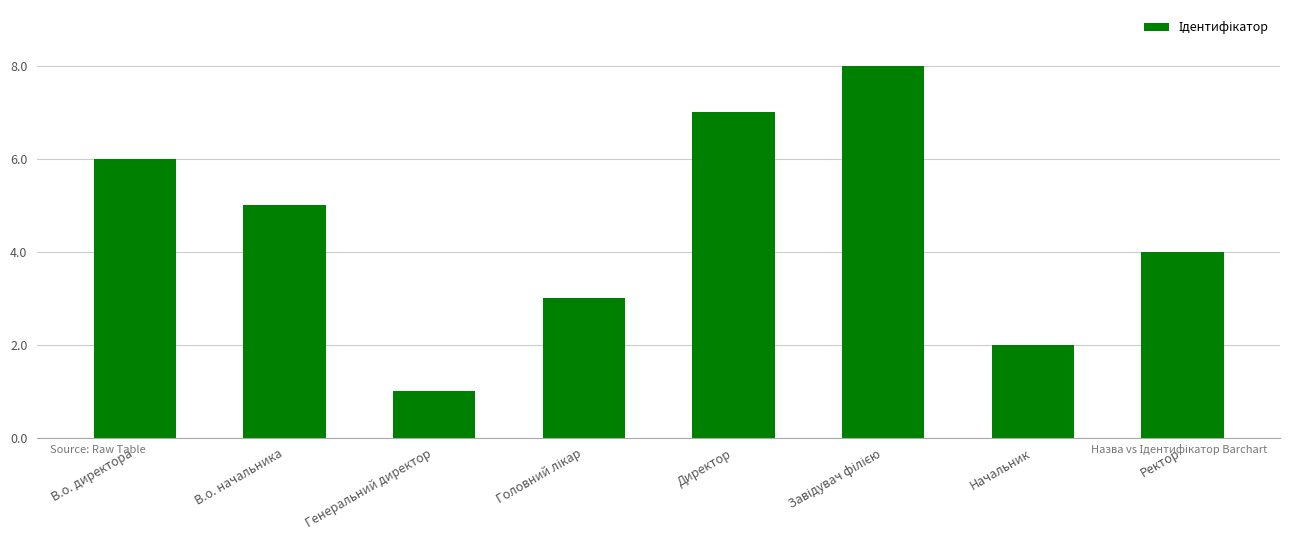

What is the smallest value displayed?

1